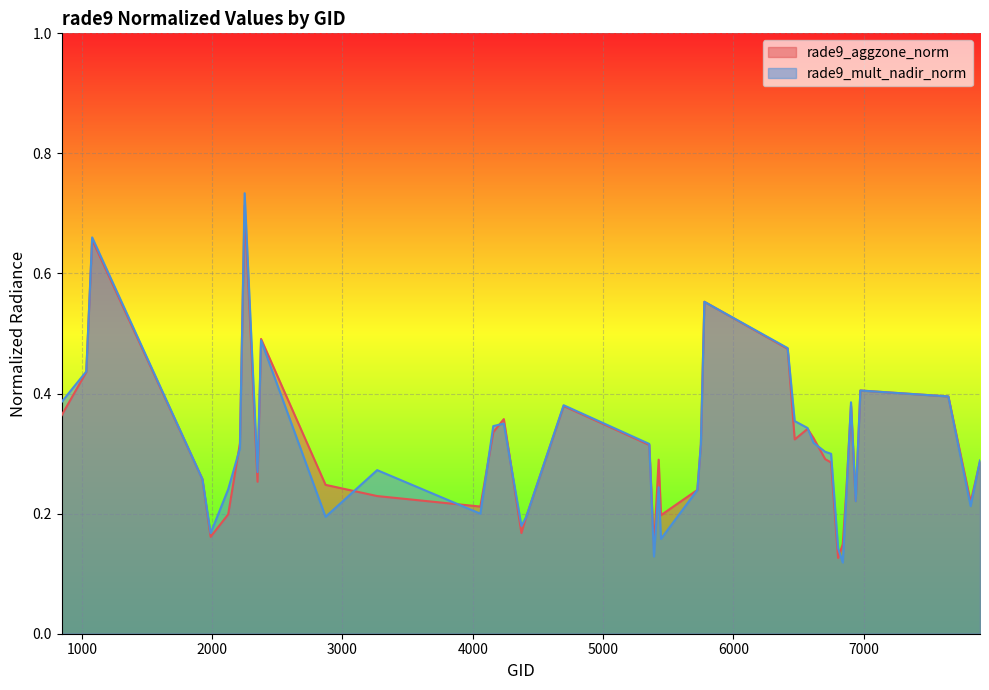

At which category is the sum across all series the highest?

2249